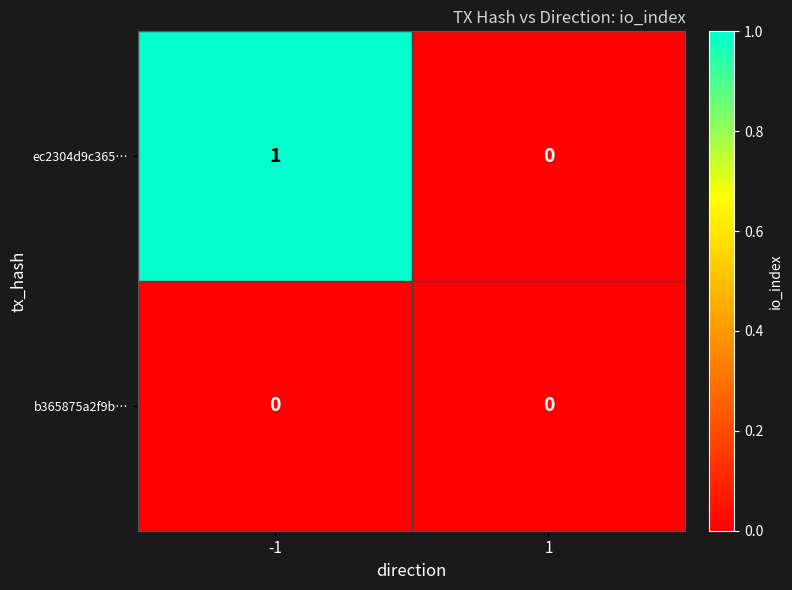

Between -1 and 1, which series saw the biggest shift?

ec2304d9c365…